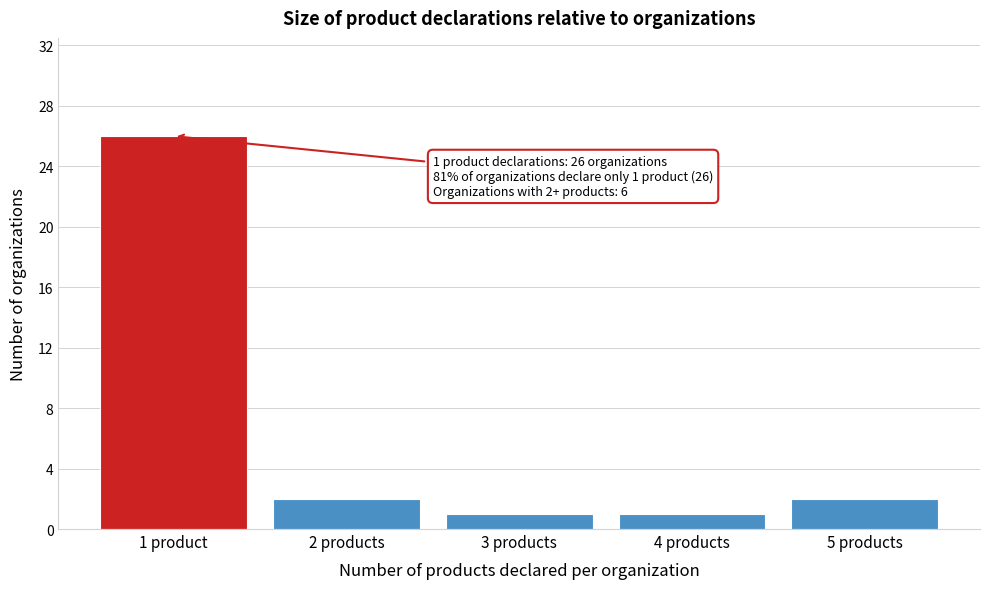

Reading left to right, what are all the values shown in this chart?

26	2	1	1	2